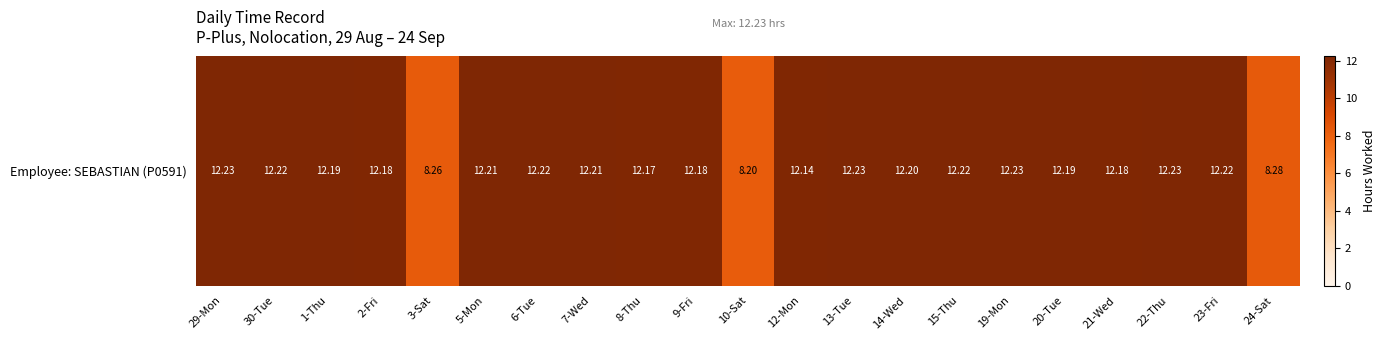

Where is the data nearest to the value 10?

24-Sat